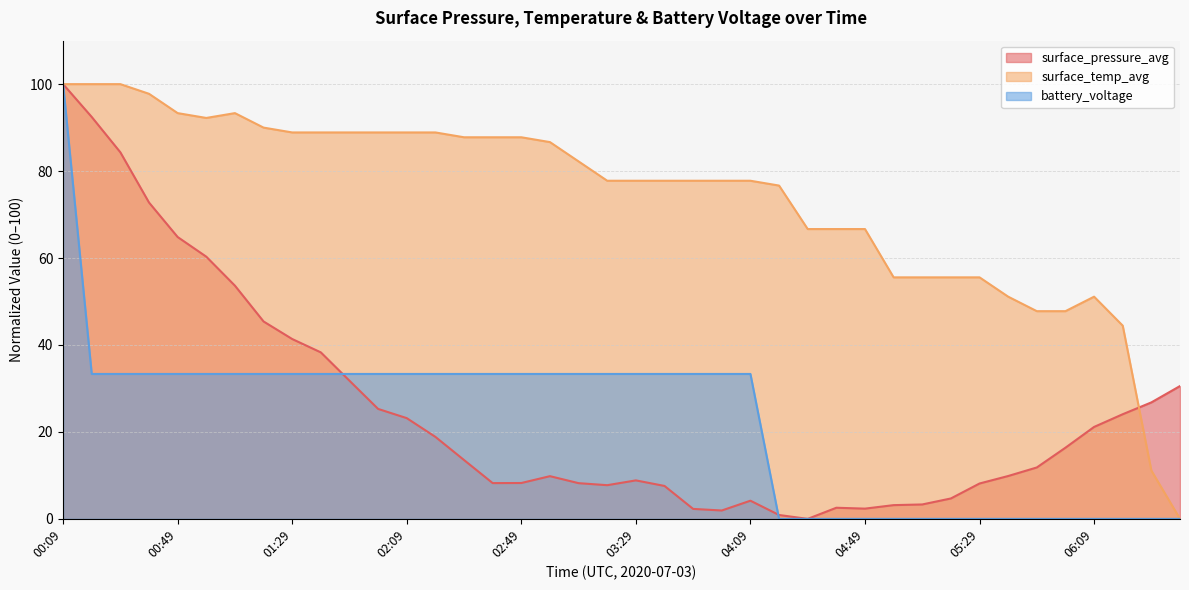

Where is battery_voltage nearest to the value 50?

00:19